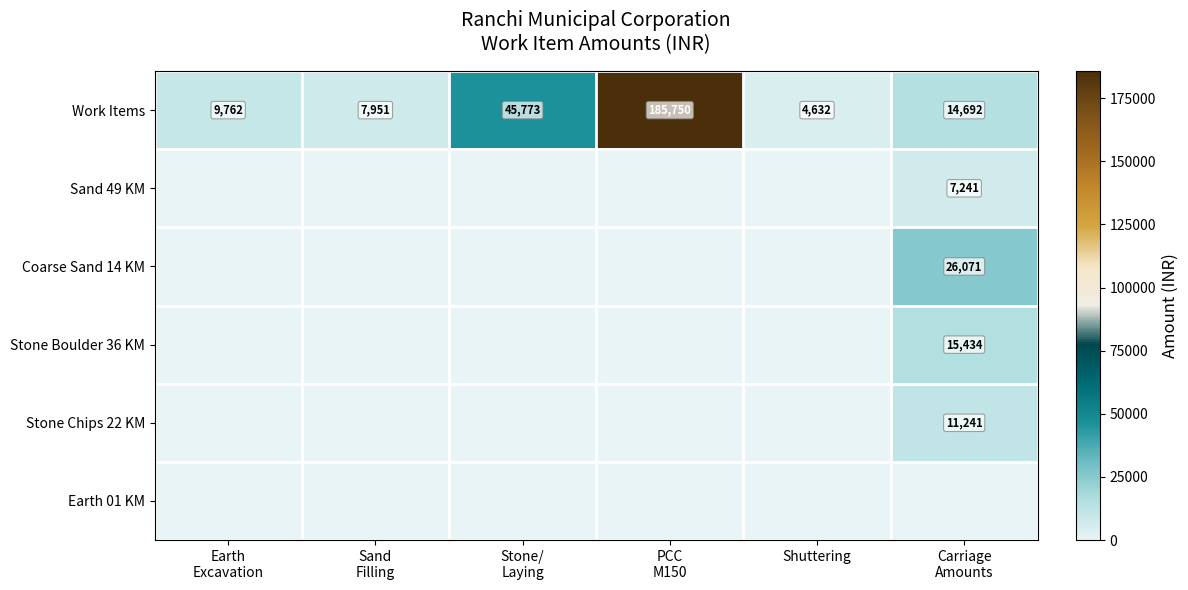

What is the average value of the Work Items series?

44760